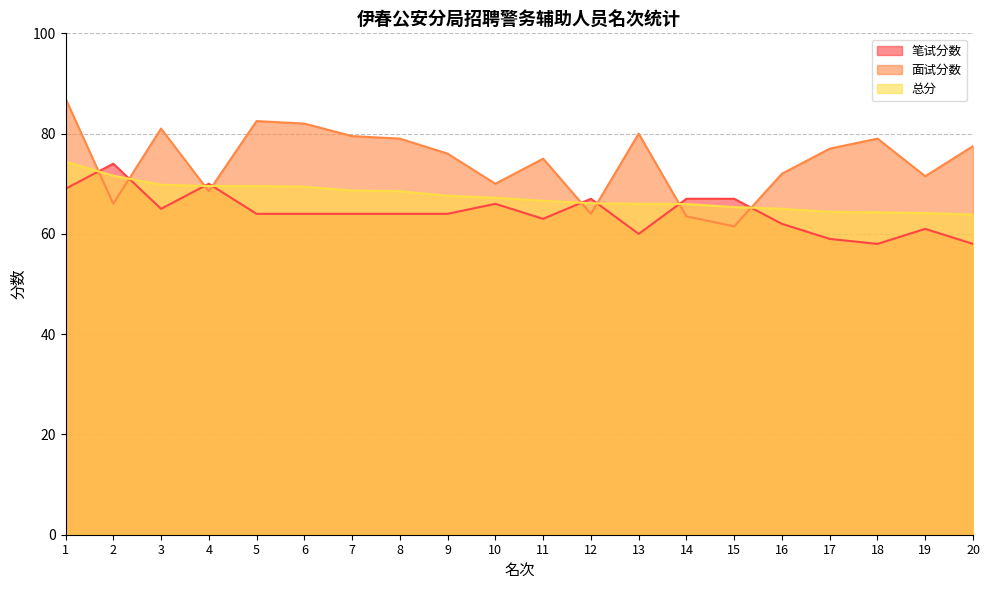

How many series are shown in this chart?

3